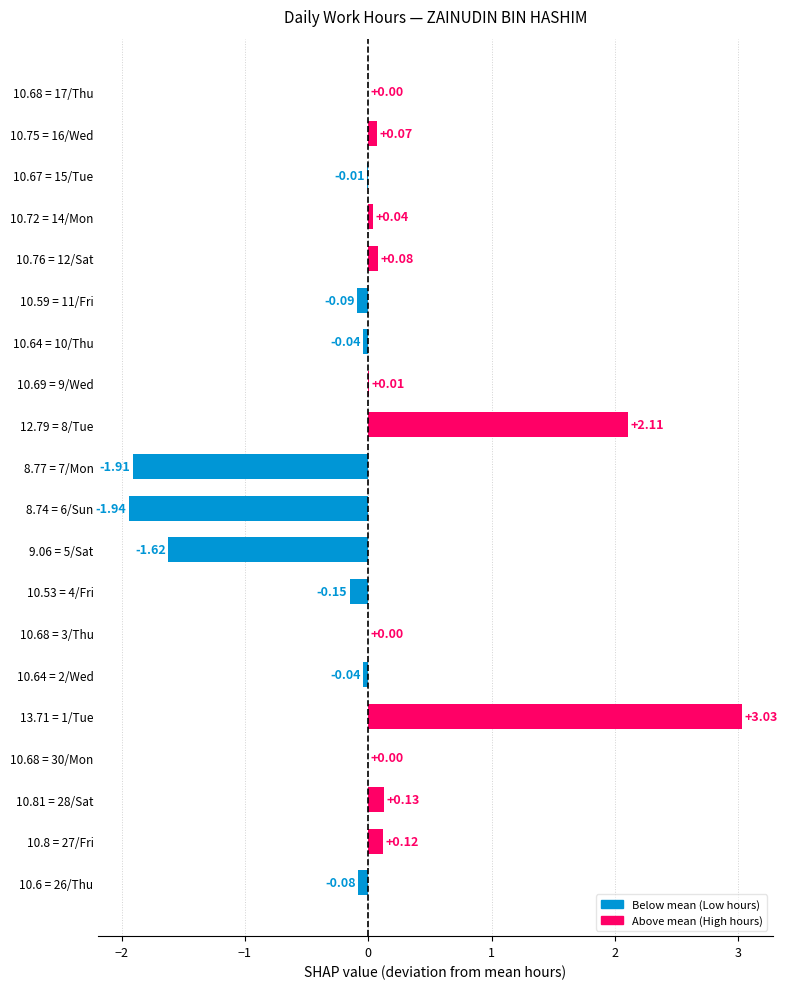

What is the sum of all values?

-0.3